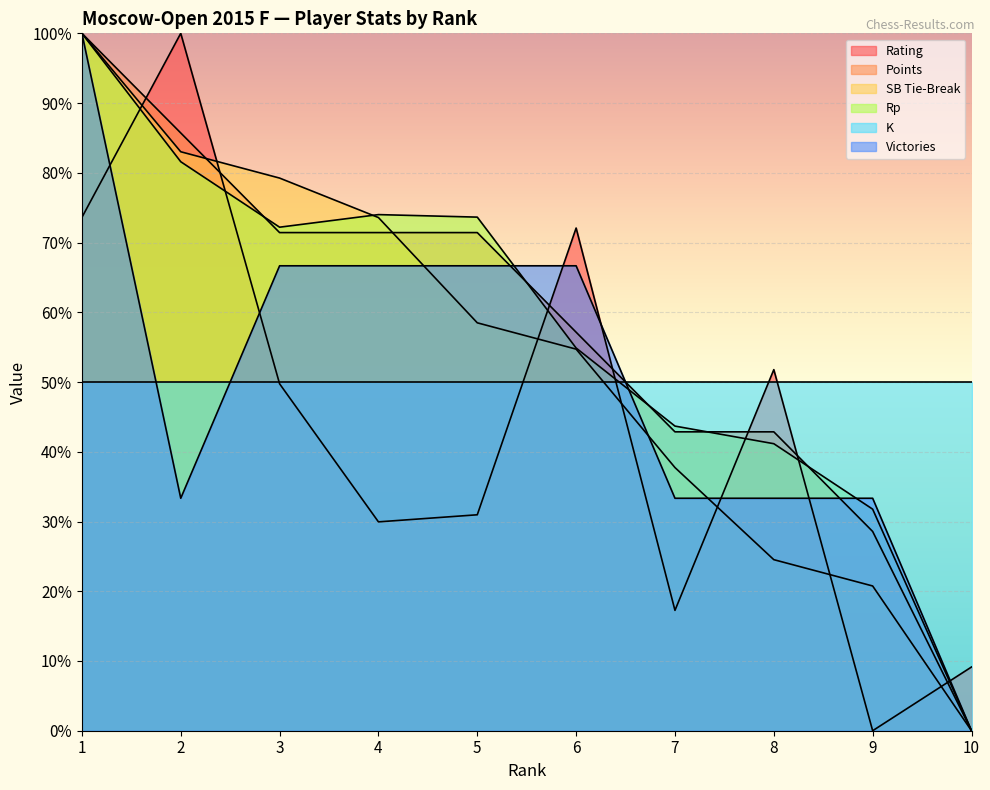

Is it true that Points equals 85.7 at 2?

True